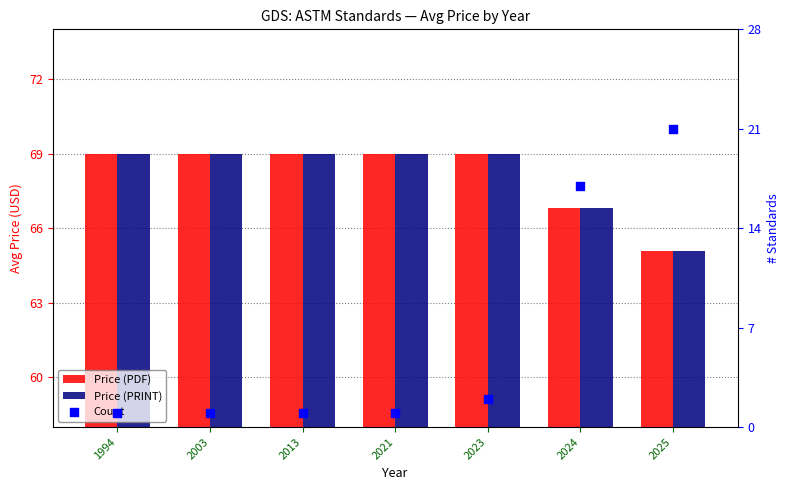

Which series reaches the maximum Y coordinate?

Price (PDF)